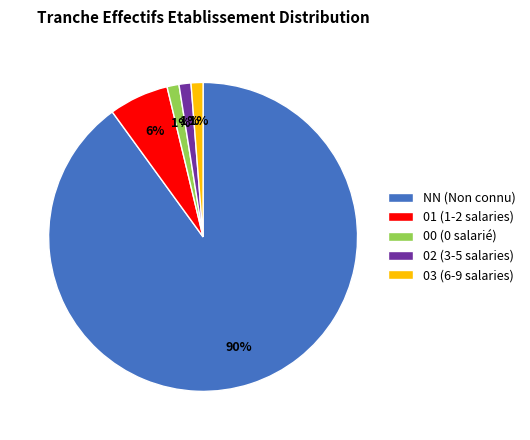

The 01 slice represents 6% of the pie. True or false?

True